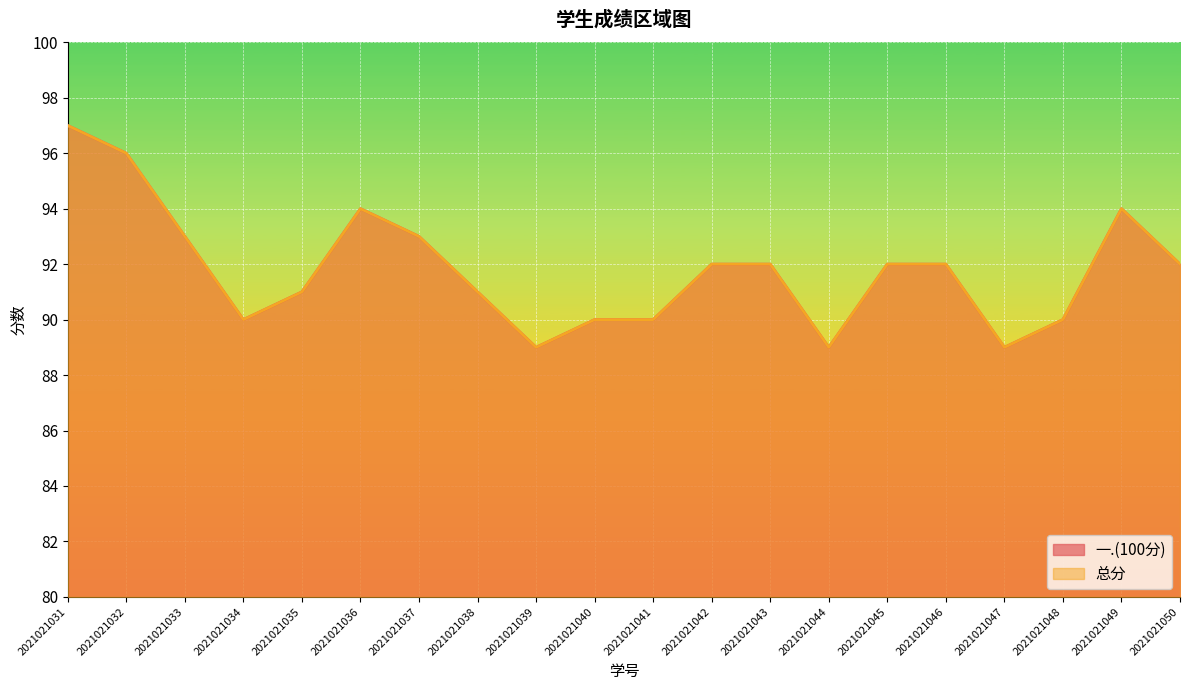

True or false: 一.(100分) and 总分 cross at least once.

False